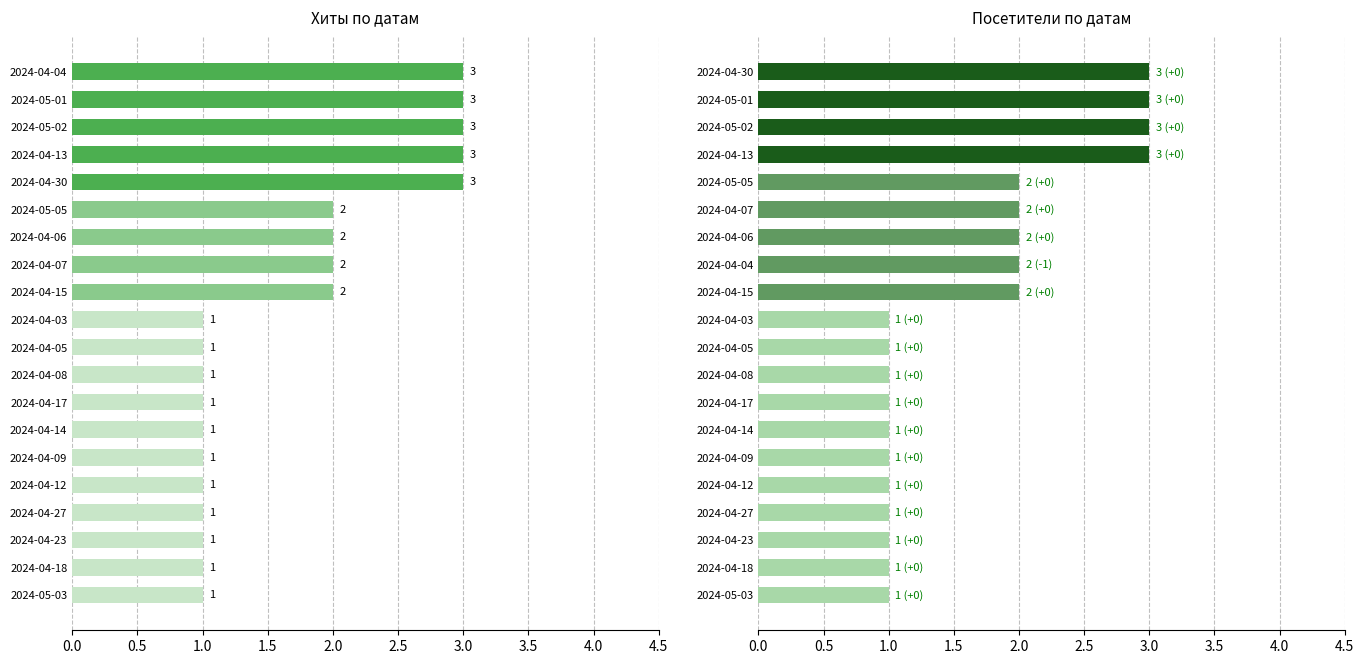

Count the number of categories in the chart.

20